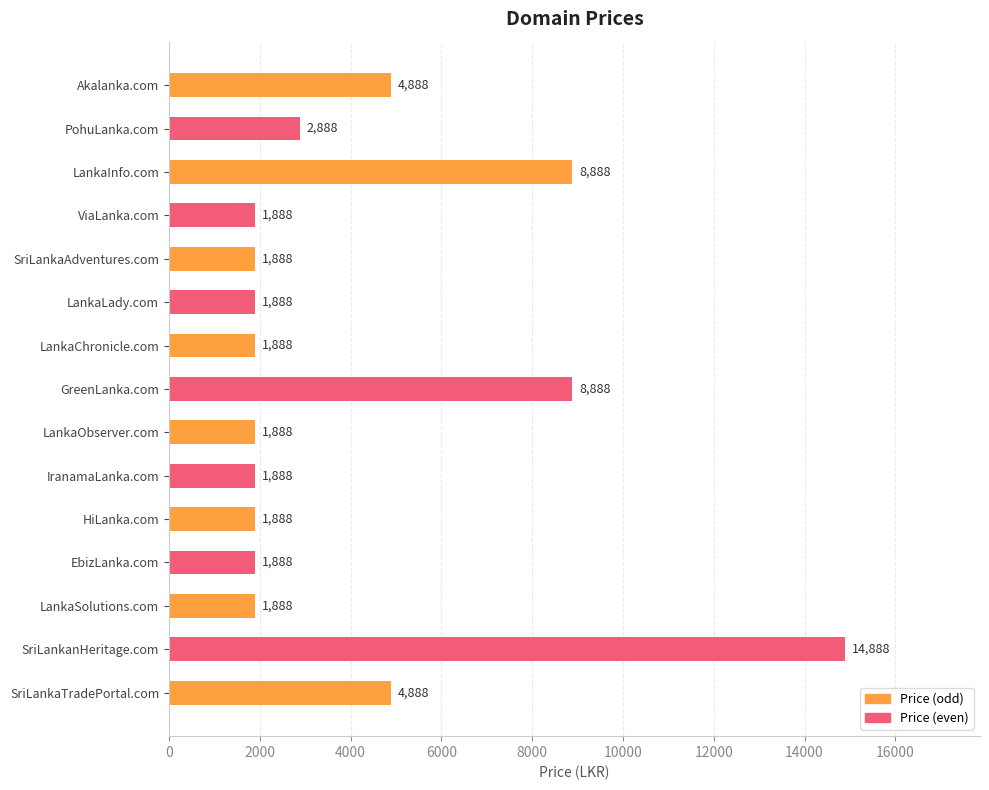

Approximately how many times larger is the value at LankaSolutions.com compared to PohuLanka.com?

0.7